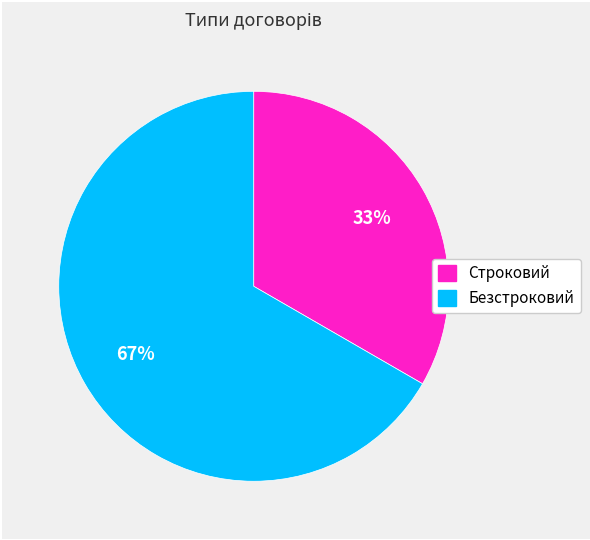

Does Строковий account for over 50% of the chart?

No